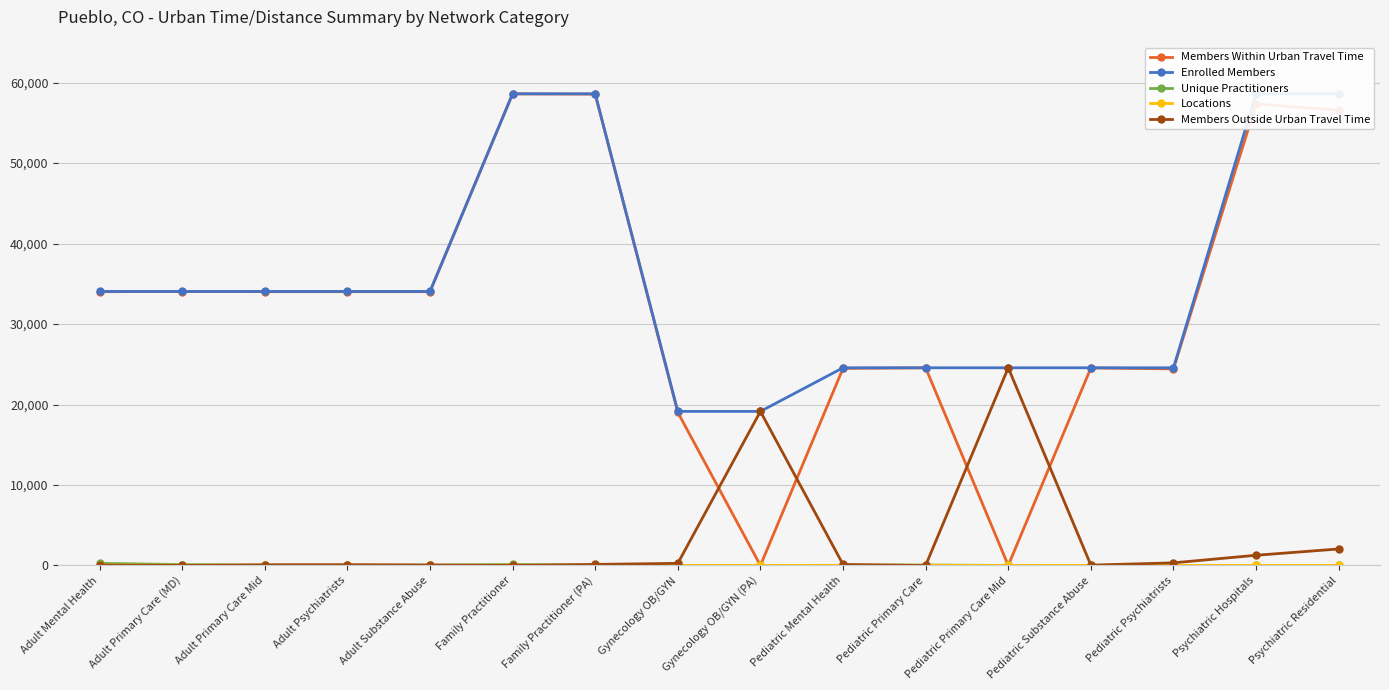

Which series has the largest total across all categories?

Enrolled Members